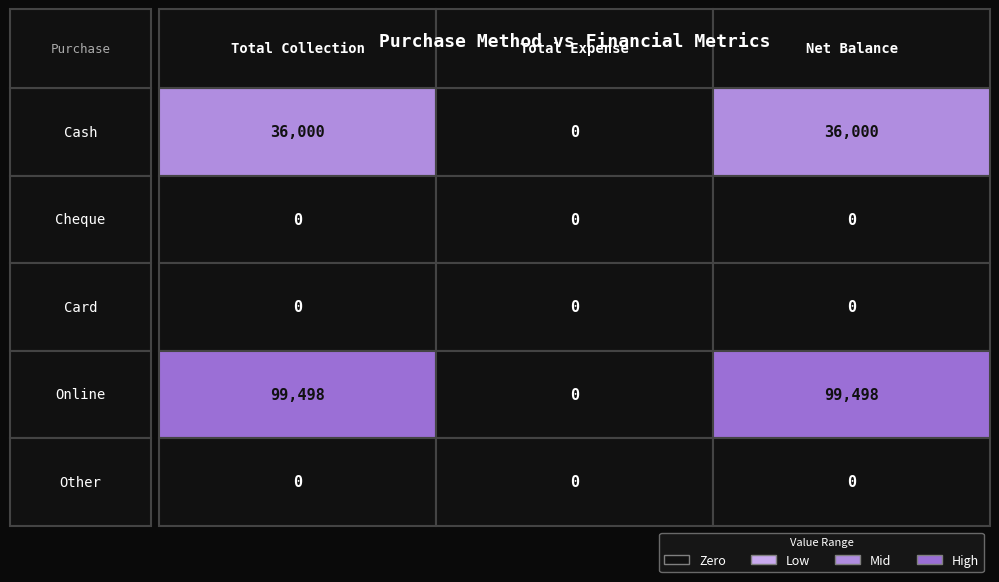

What is the spread (max minus min) of values at 2?

99498